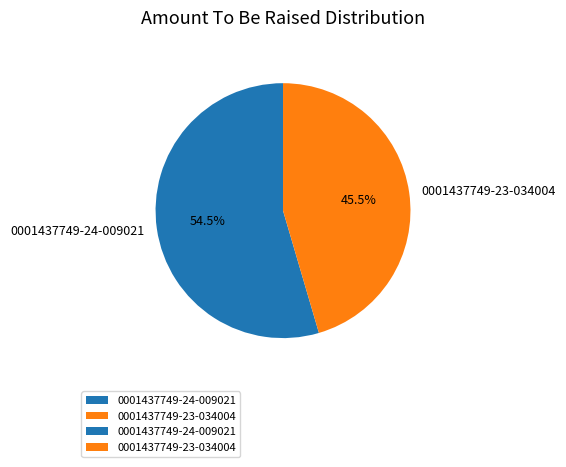

To the nearest percent, what is the difference between the largest and smallest slice percentages?

9%